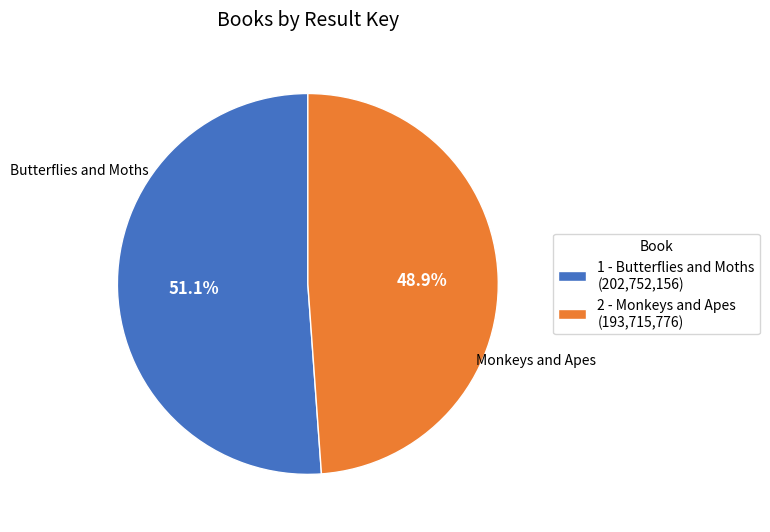

To the nearest percent, what is the difference between the 2 - Monkeys and Apes and 1 - Butterflies and Moths slice percentages?

2%